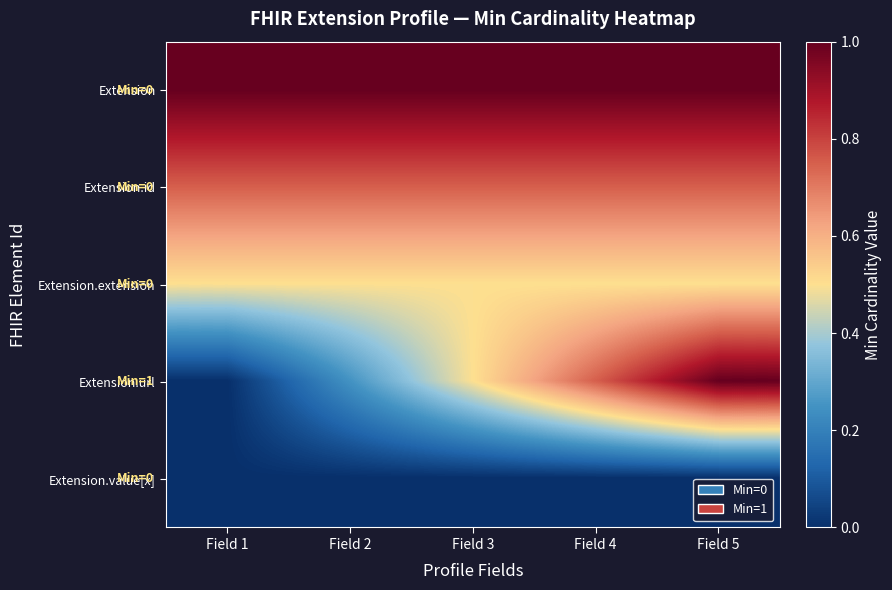

Which series has the widest spread of values?

Extension.url